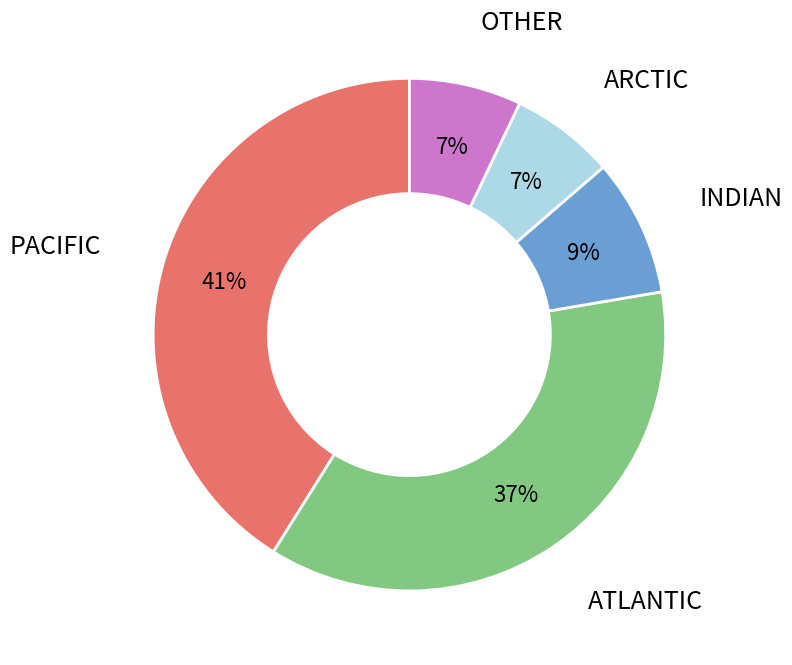

Is the sum of PACIFIC and ARCTIC greater than half?

No